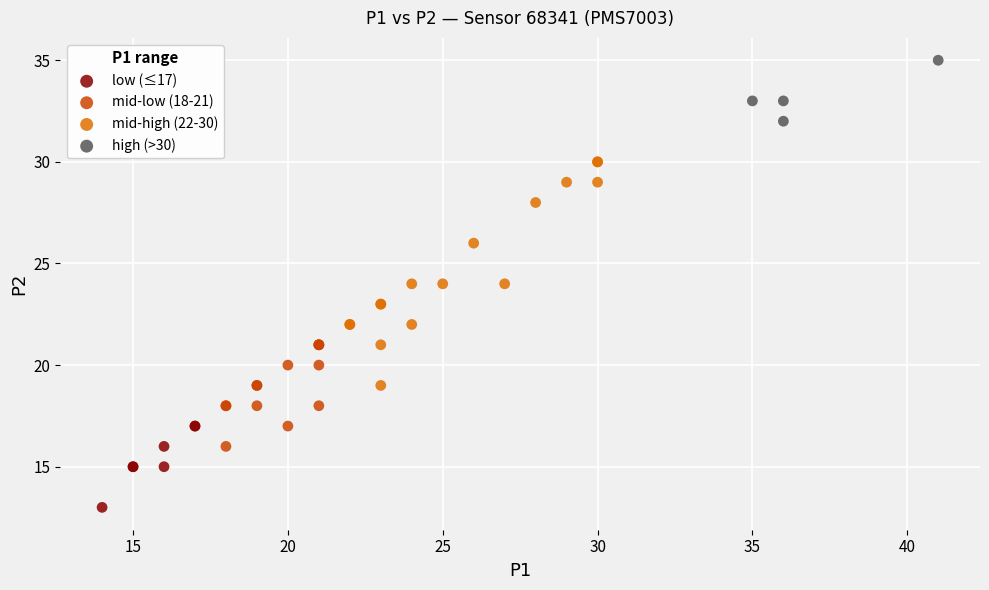

What are all the series names shown in the legend?

low (≤17), mid-low (18-21), mid-high (22-30), high (>30)